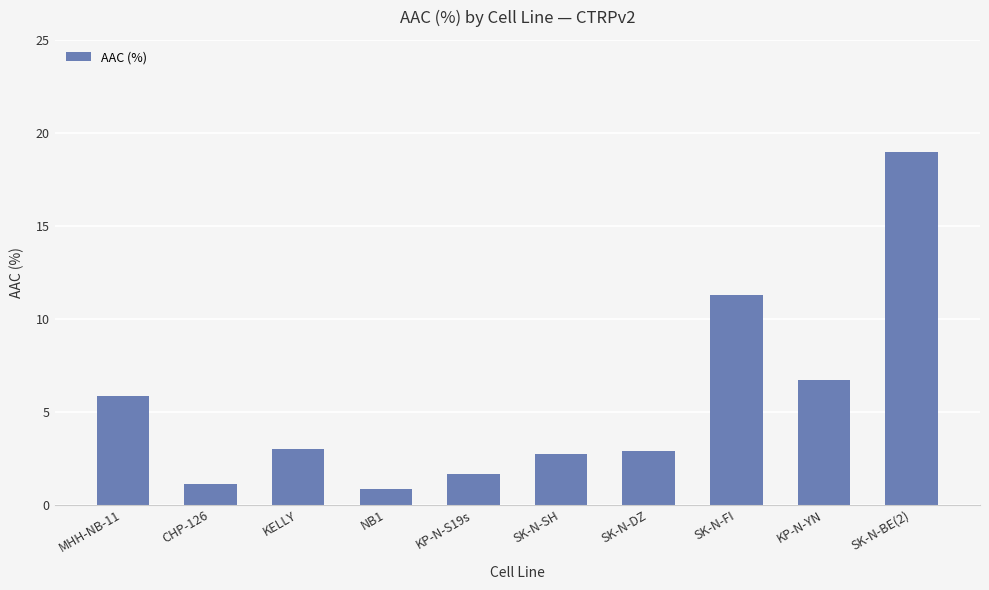

Read the value at CHP-126.

1.1